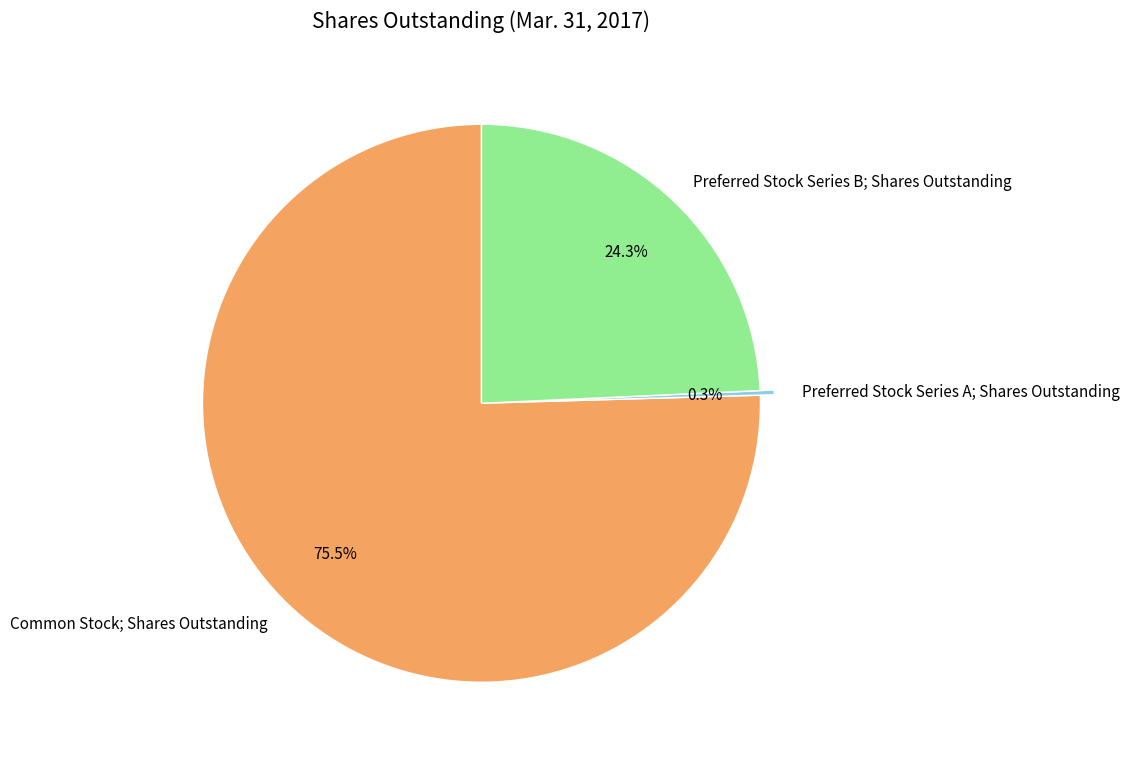

What percentage is the Preferred Stock Series B; Shares Outstanding slice, to the nearest percent?

24%